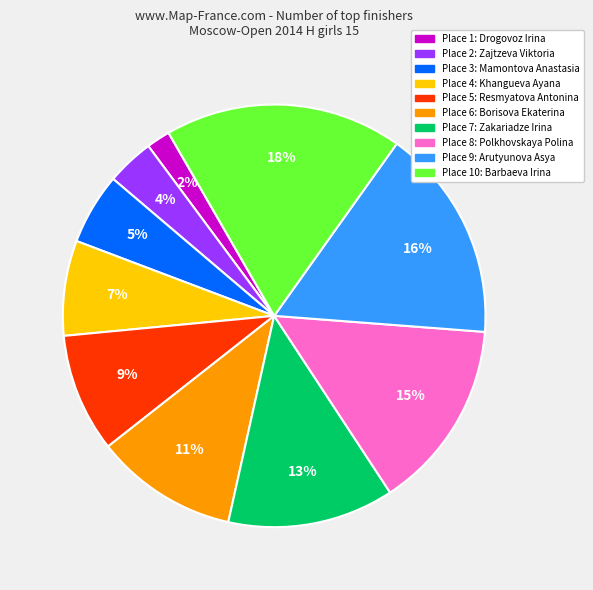

Does any single category account for the majority?

No